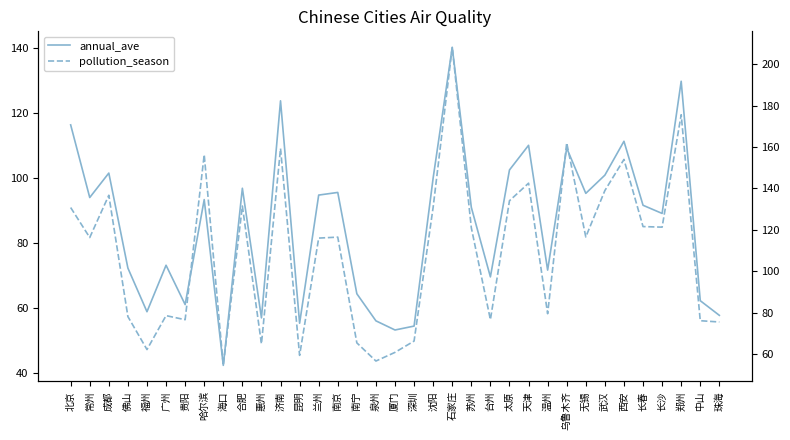

Which series has the largest total across all categories?

pollution_season